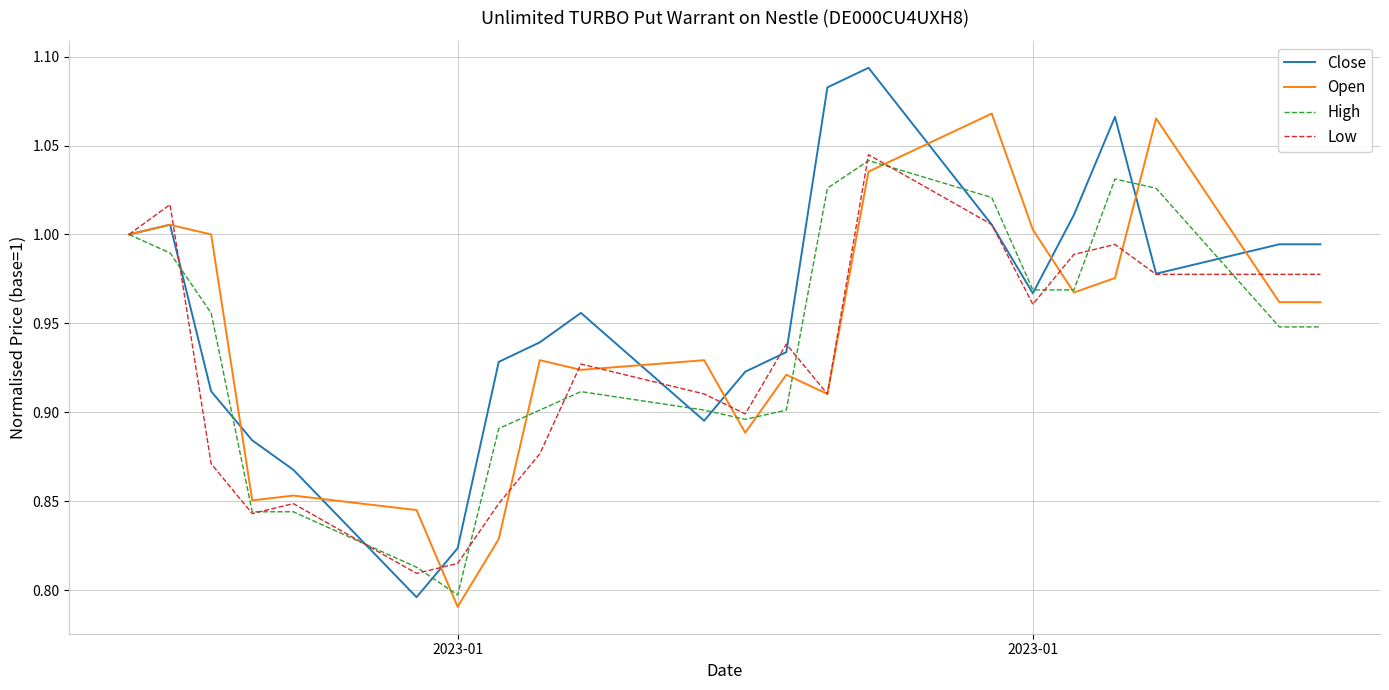

What are all the series names shown in the legend?

Close, Open, High, Low